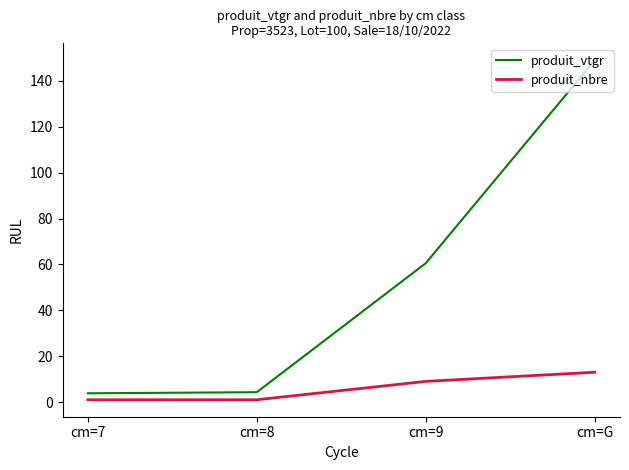

Is this an area chart (filled region under the line)?

No